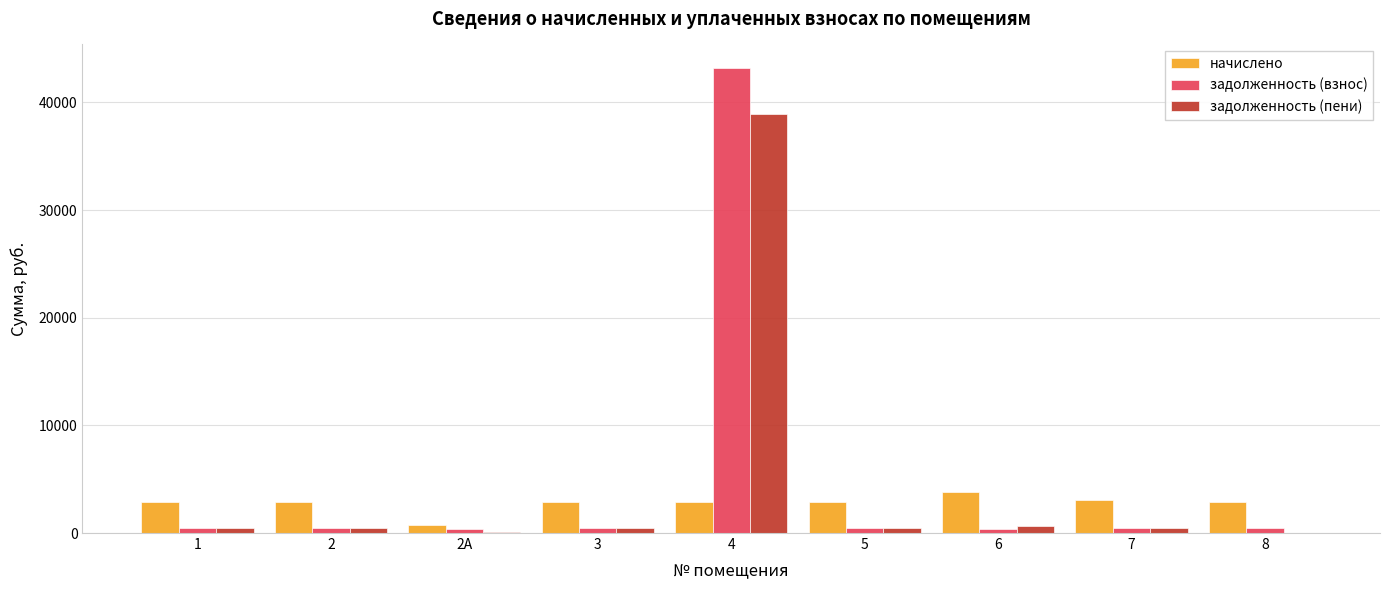

What is the spread (max minus min) of values at 4?

40298.9